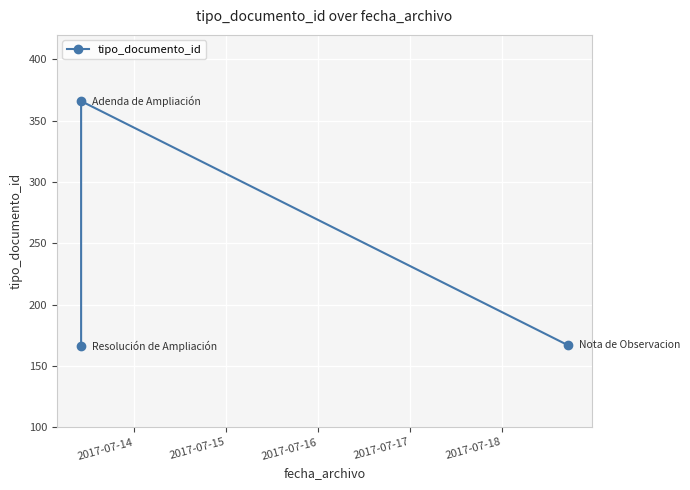

What is the maximum value shown in the chart?

366